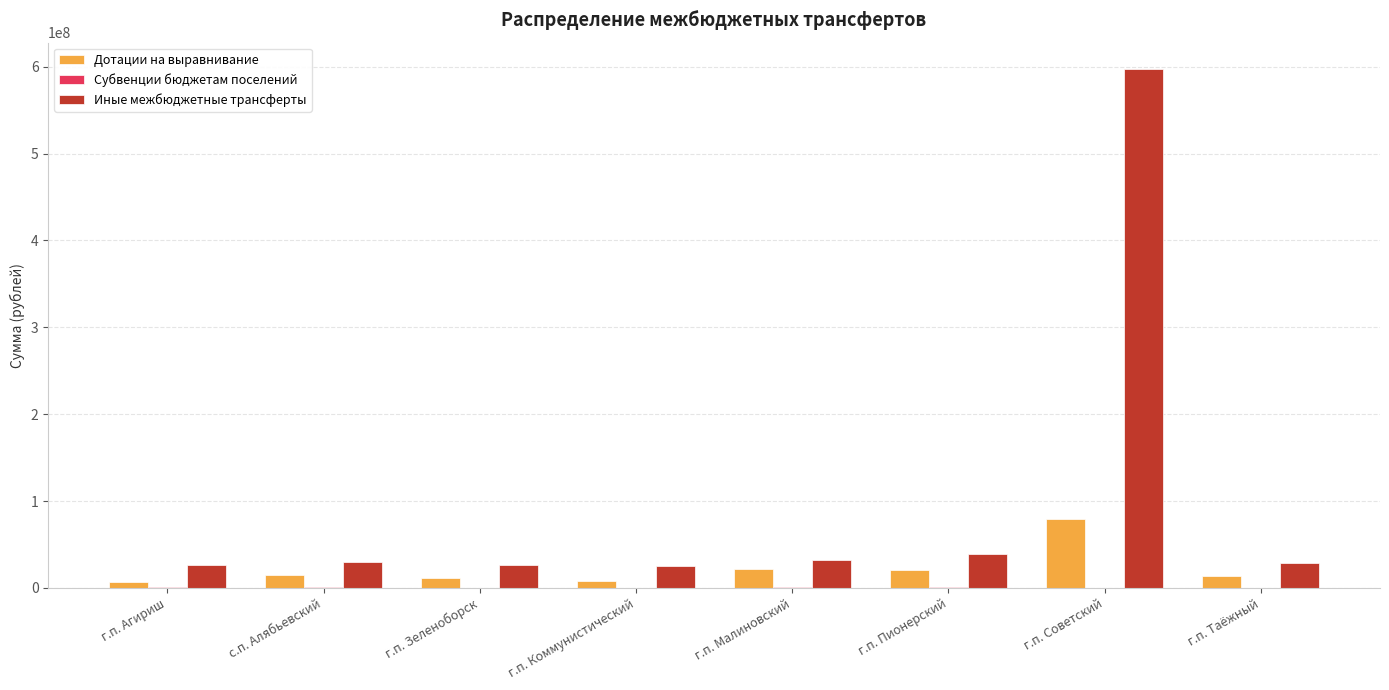

What is the spread (max minus min) of values at г.п. Коммунистический?

25262488.9